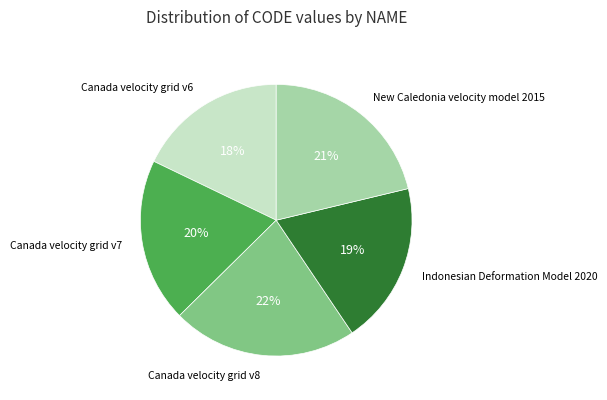

To the nearest percent, what is the average slice percentage?

20%